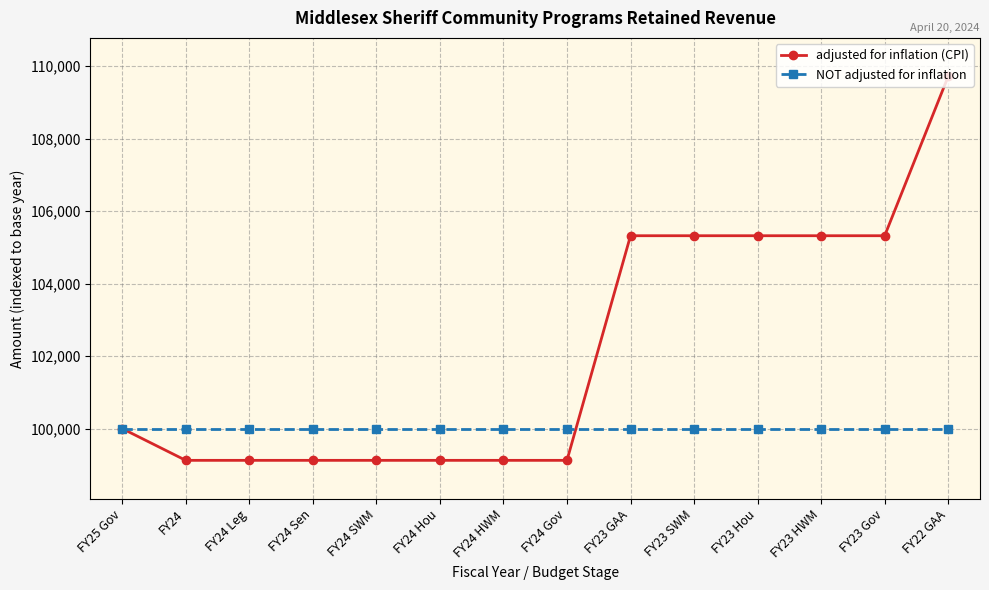

What is the value of the NOT adjusted for inflation point at the 4th from the left?

100000